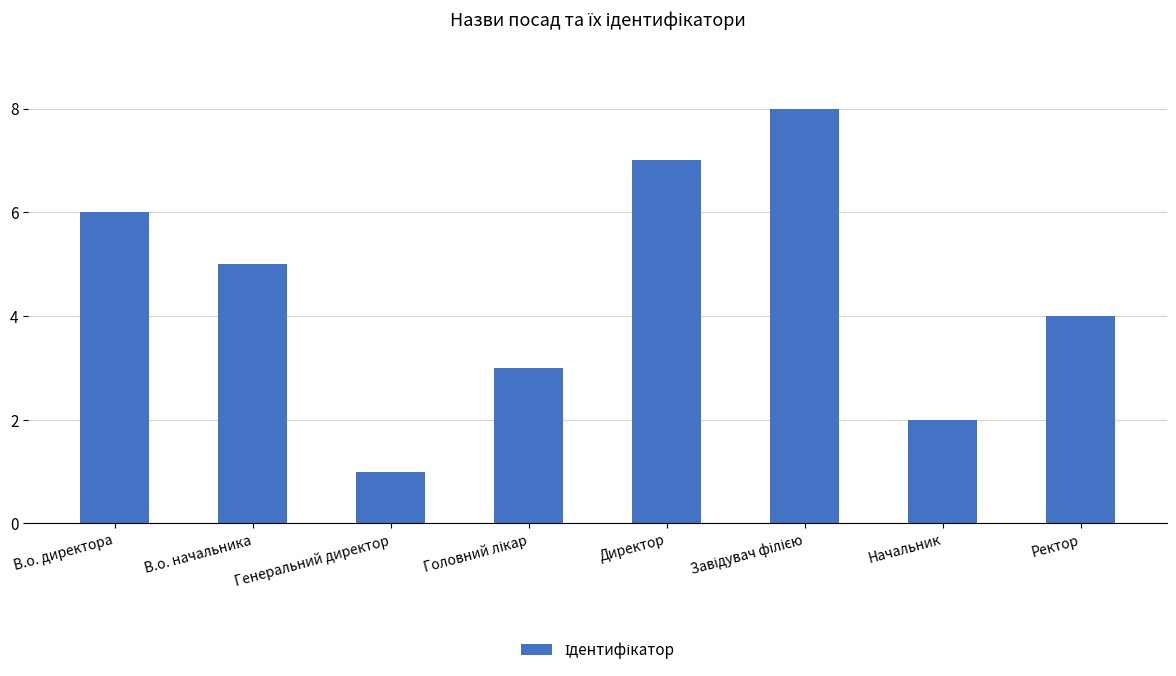

Which label corresponds to the smallest value in the chart?

Генеральний директор